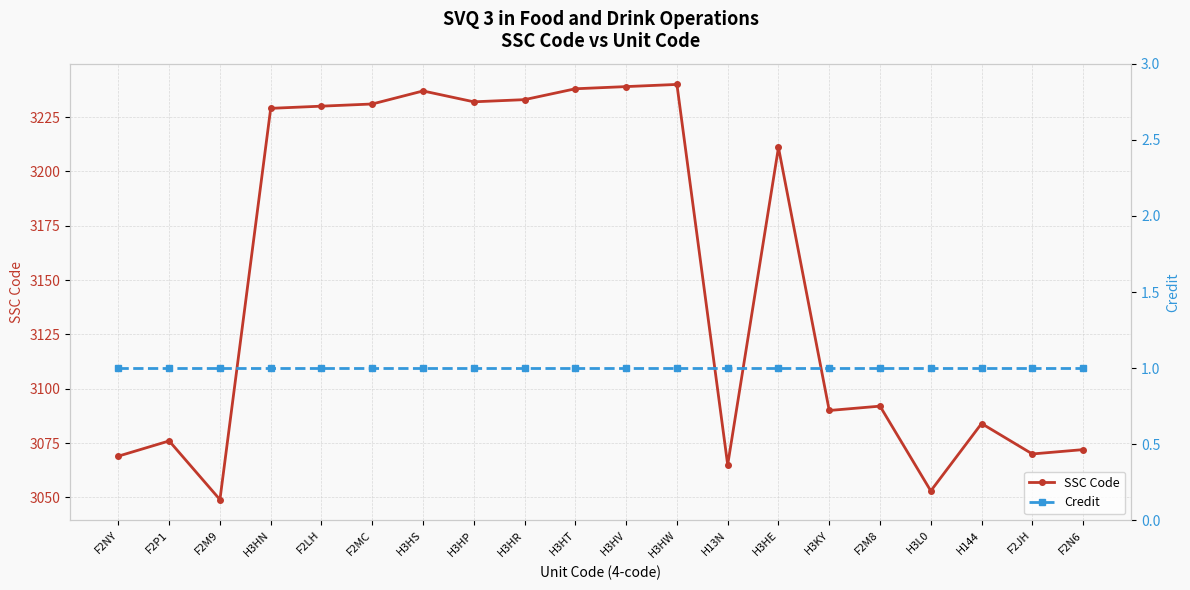

Rank the series by their maximum value, from highest to lowest.

SSC Code, Credit